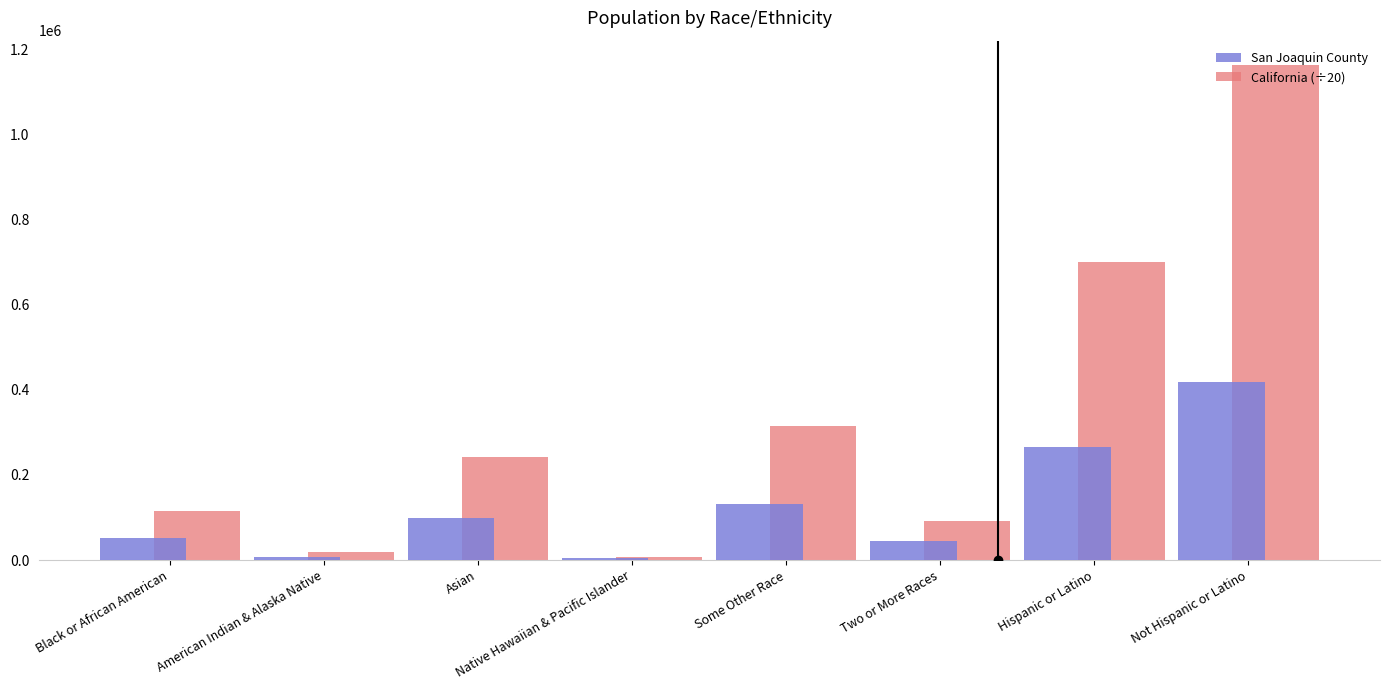

What position from the left is Two or More Races?

6